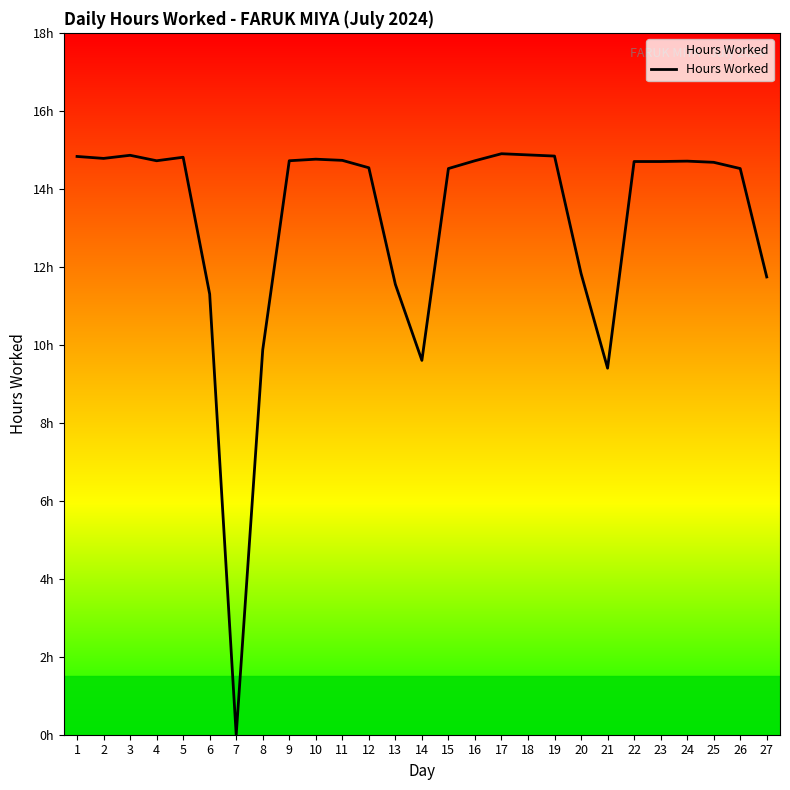

True or false: there are more than 2 points higher than both neighbors.

True